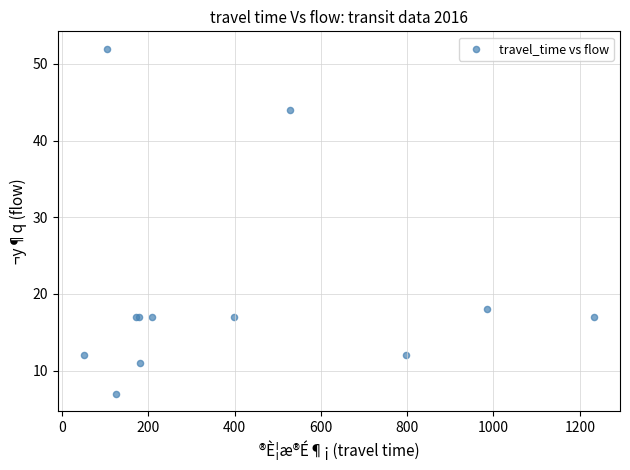

What Y value in the scatter plot is closest to 29?

18